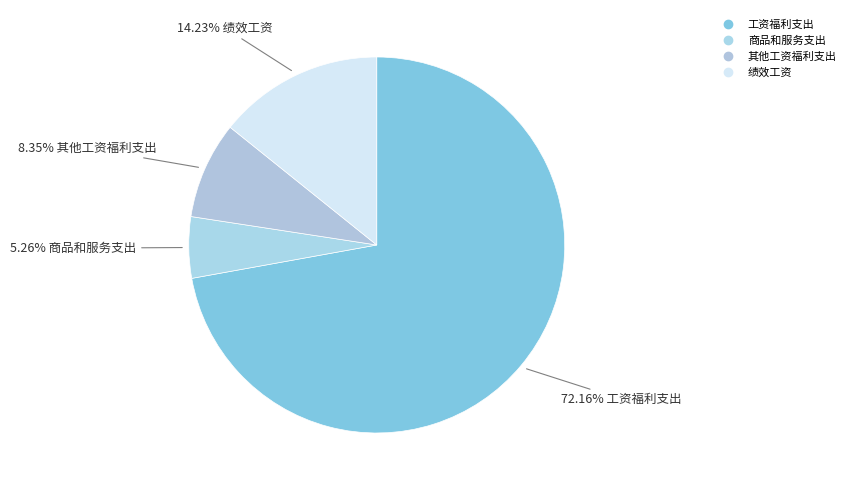

Combined, do 其他工资福利支出 and 商品和服务支出 account for over 50%?

No